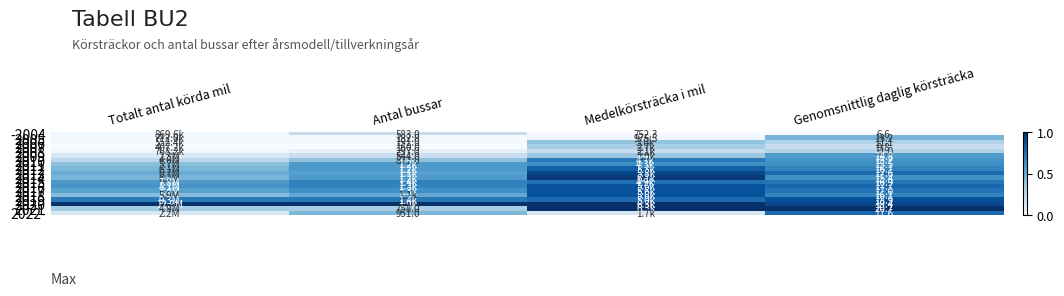

Is the value of 2009 at Antal bussar greater than the value of 2010 at Antal bussar?

No